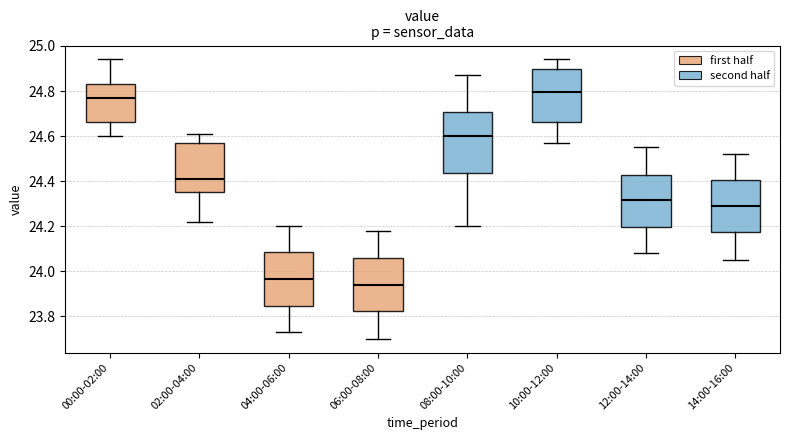

Reading left to right, read every box against the y-axis: the position of its median line, the range the box covers, and the ends of its whiskers. The values are not printed on the chart, so give them approximately, as read against the axis.

00:00-02:00: median 24.78, box 24.66 to 24.84, whiskers 24.60 to 24.94
02:00-04:00: median 24.42, box 24.36 to 24.58, whiskers 24.22 to 24.62
04:00-06:00: median 23.96, box 23.84 to 24.08, whiskers 23.74 to 24.20
06:00-08:00: median 23.94, box 23.82 to 24.06, whiskers 23.70 to 24.18
08:00-10:00: median 24.60, box 24.44 to 24.70, whiskers 24.20 to 24.88
10:00-12:00: median 24.80, box 24.66 to 24.90, whiskers 24.58 to 24.94
12:00-14:00: median 24.32, box 24.20 to 24.42, whiskers 24.08 to 24.56
14:00-16:00: median 24.30, box 24.18 to 24.40, whiskers 24.06 to 24.52